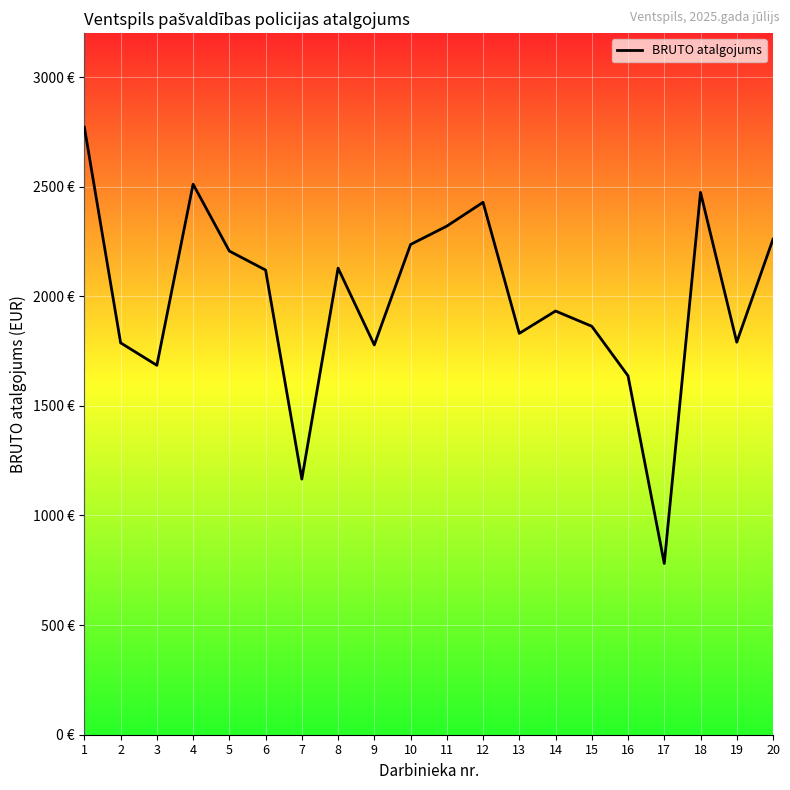

Reading left to right, extract all data points from this chart.

1=2771.0	2=1787.5	3=1685.0	4=2511.2	5=2206.1	6=2119.5	7=1165.9	8=2128.2	9=1777.8	10=2236.1	11=2319.8	12=2428.5	13=1830.6	14=1932.6	15=1863.1	16=1637.1	17=781.0	18=2473.8	19=1790.4	20=2260.0